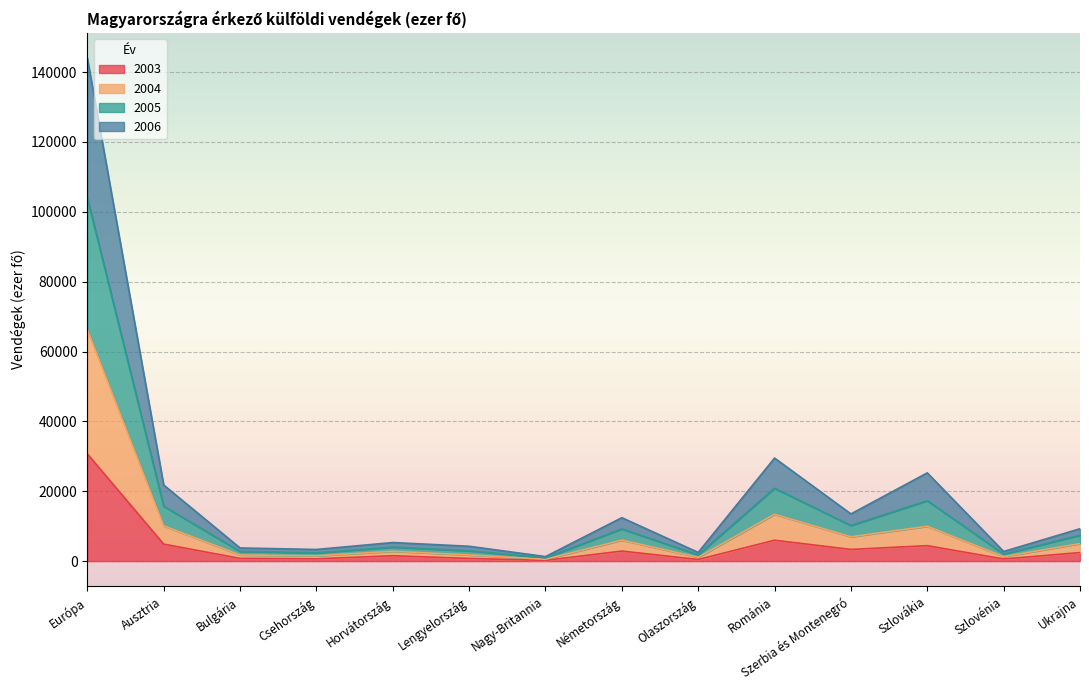

At which category is the sum across all series the highest?

Európa